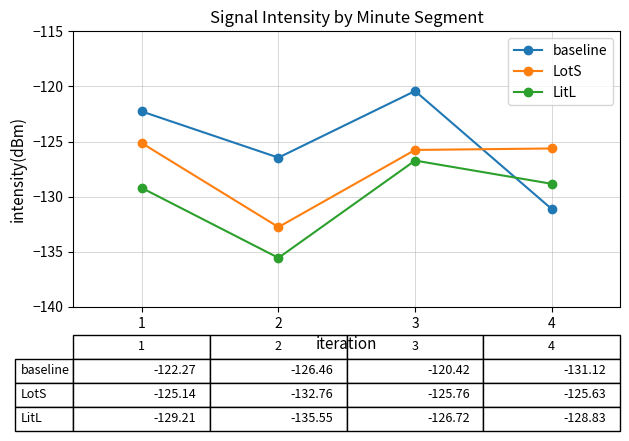

Is it true that baseline equals -126.5 at 2?

True